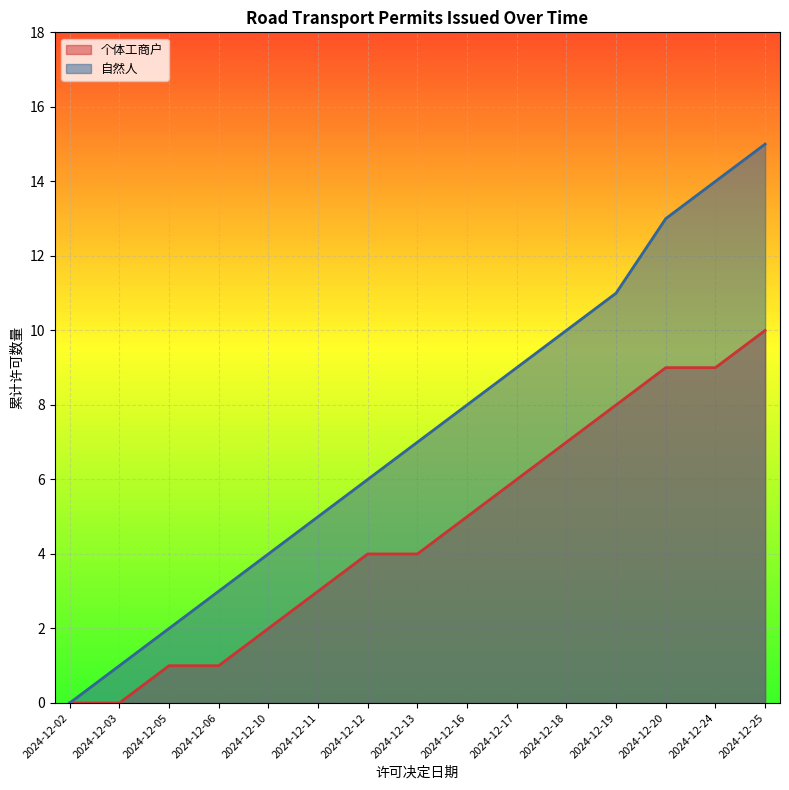

What is the difference between the maximum and minimum values in the 自然人 series?

15